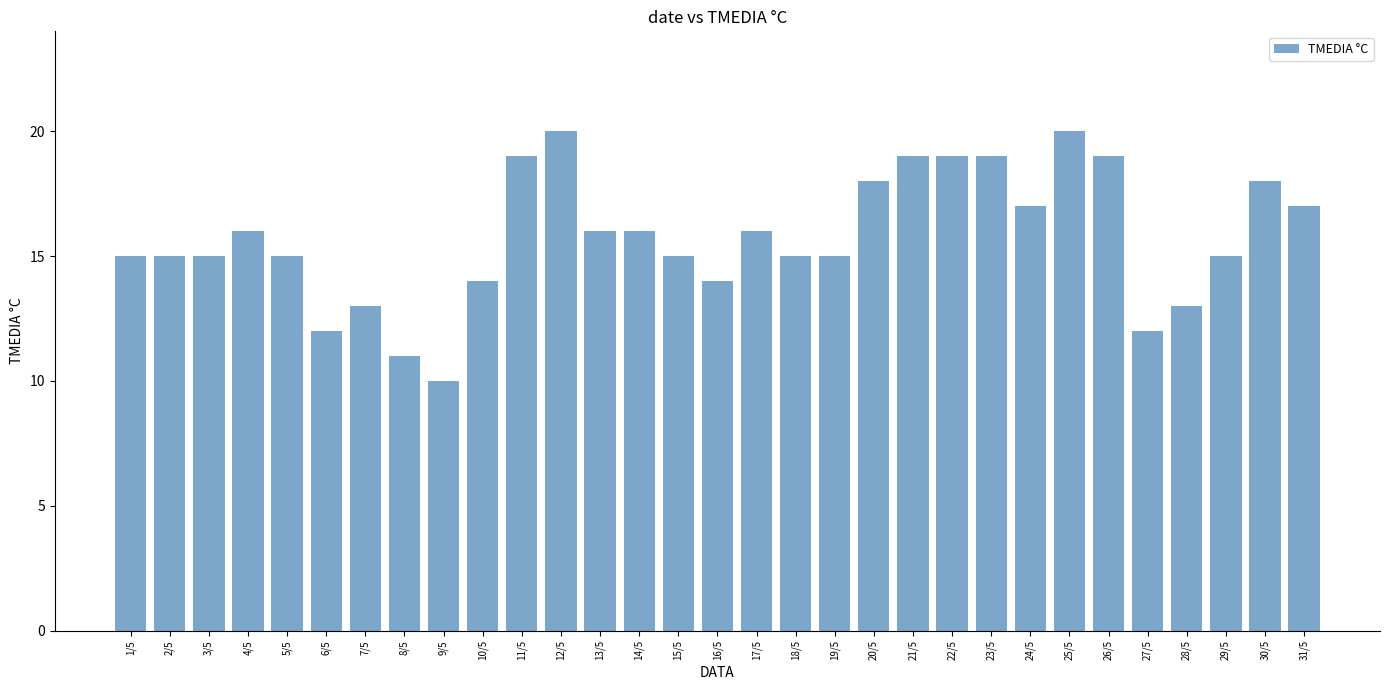

True or false: the data shows 15 at 19/5.

True